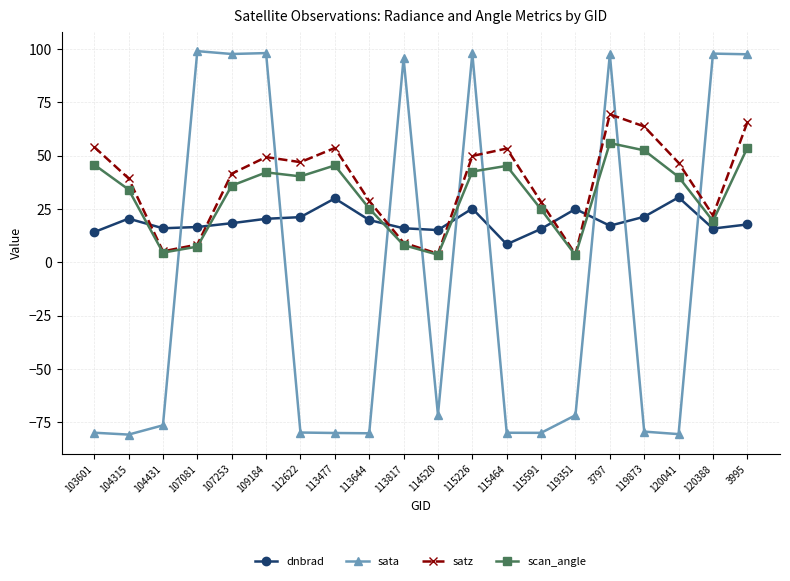

What value does the satz series have at 120388?

22.0